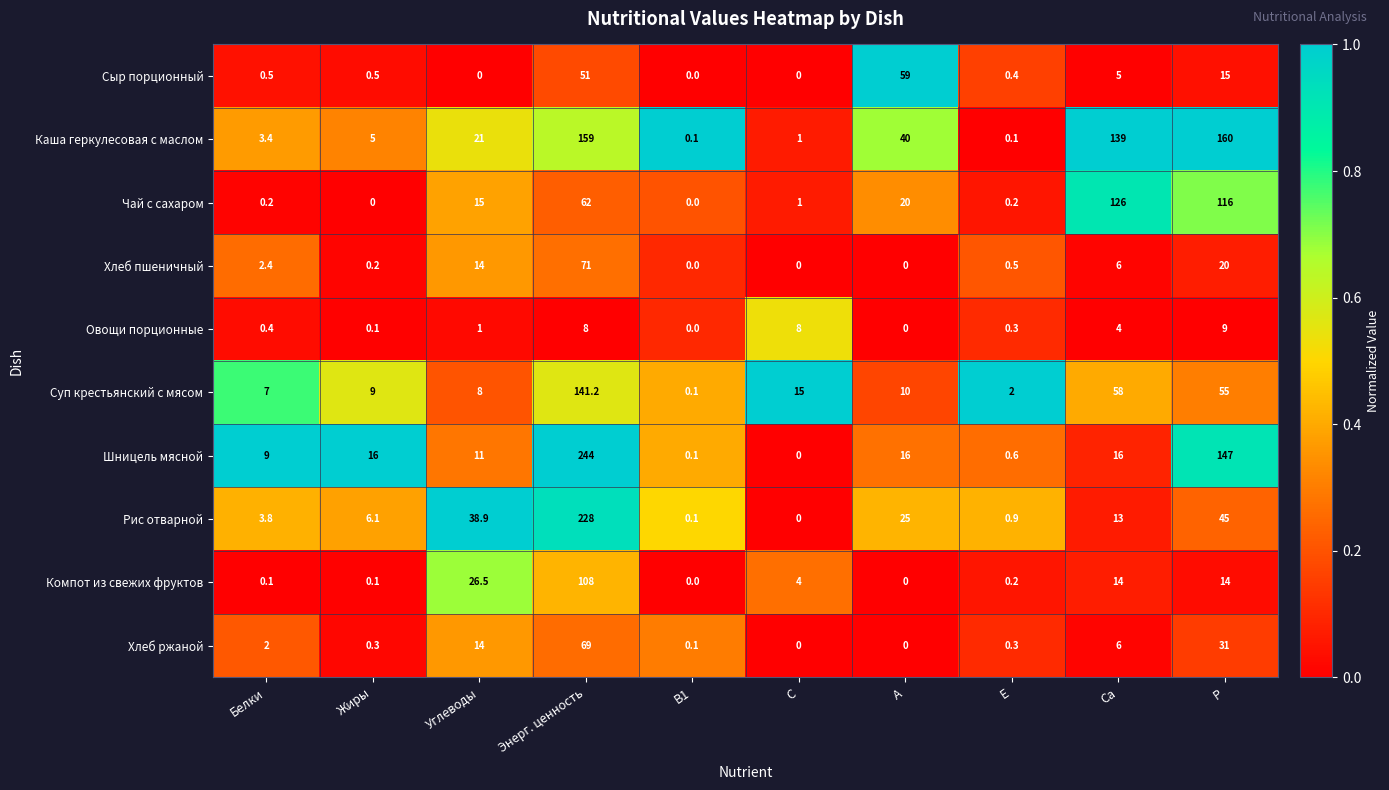

Rank the series by their maximum value, from highest to lowest.

Шницель мясной, Рис отварной, Каша геркулесовая с маслом, Суп крестьянский с мясом, Чай с сахаром, Компот из свежих фруктов, Хлеб пшеничный, Хлеб ржаной, Сыр порционный, Овощи порционные